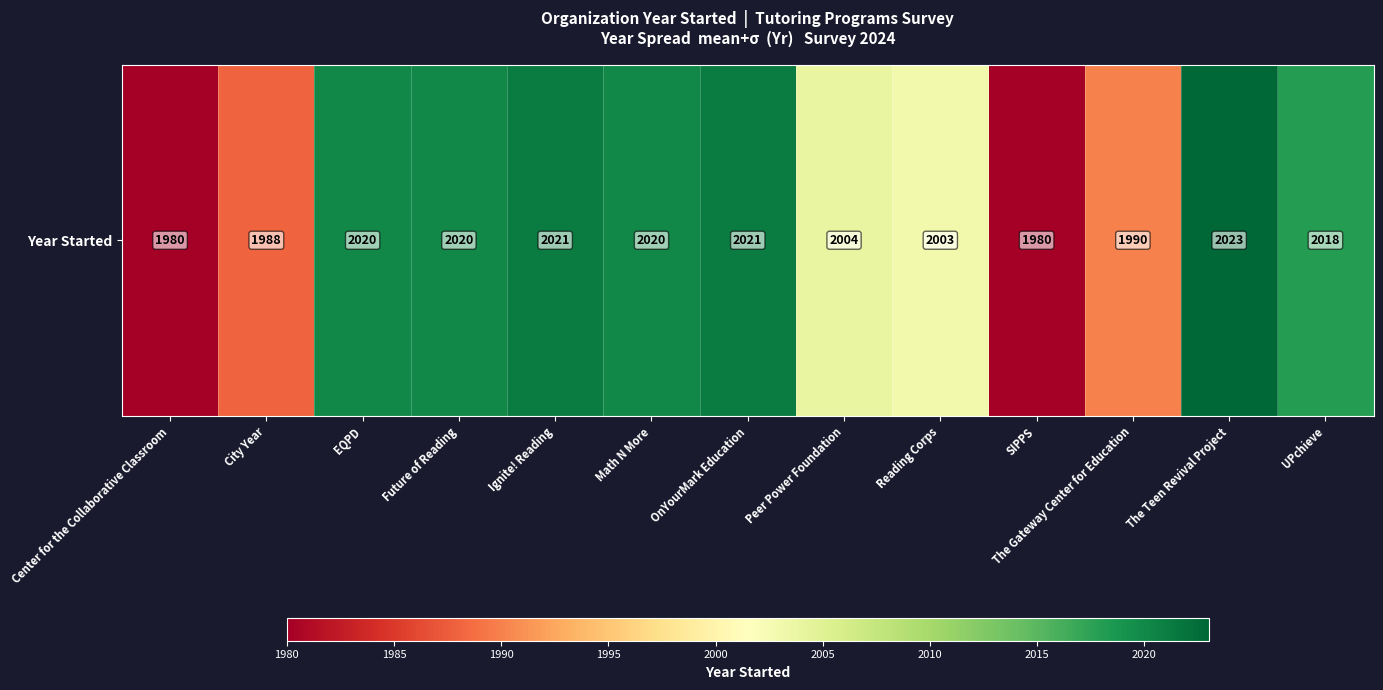

True or false: the data shows 1980 at Center for the Collaborative Classroom.

True